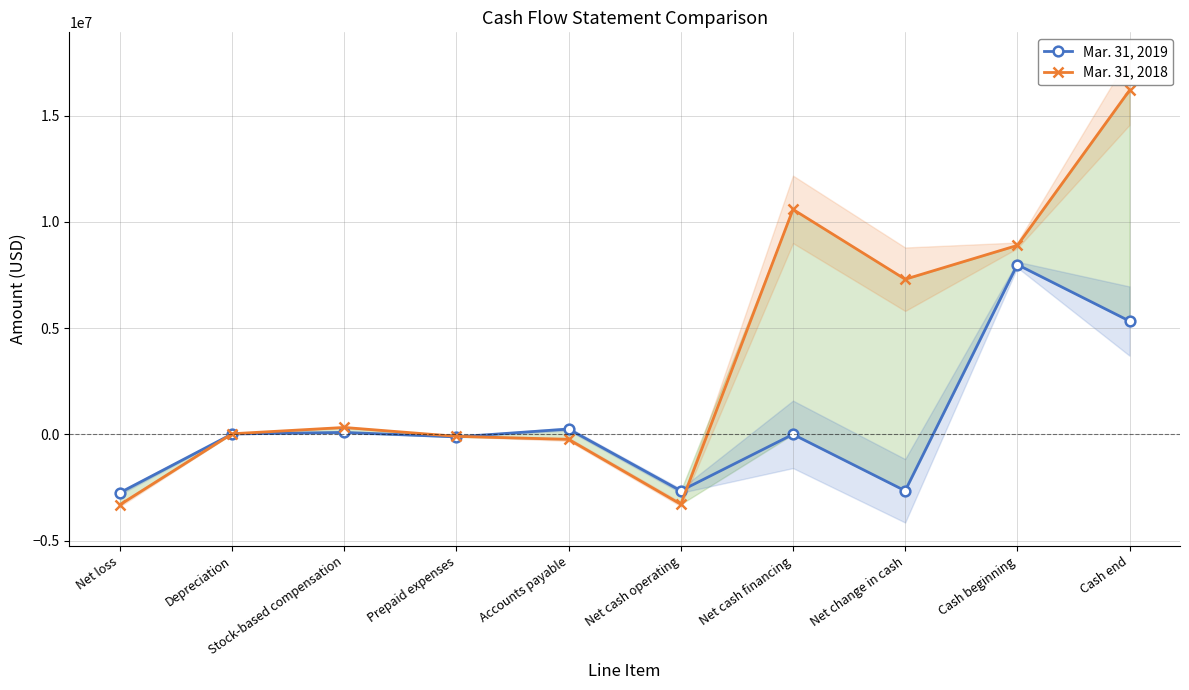

How many times do Mar. 31, 2018 and Mar. 31, 2019 cross each other?

3